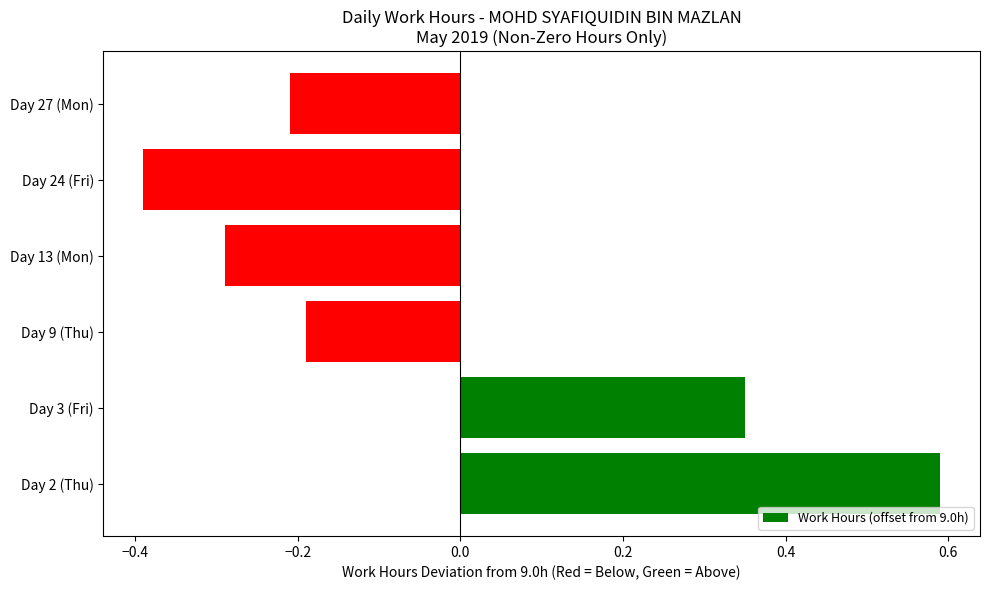

The chart shows a value of -0.2 at Day 9 (Thu). True or false?

True